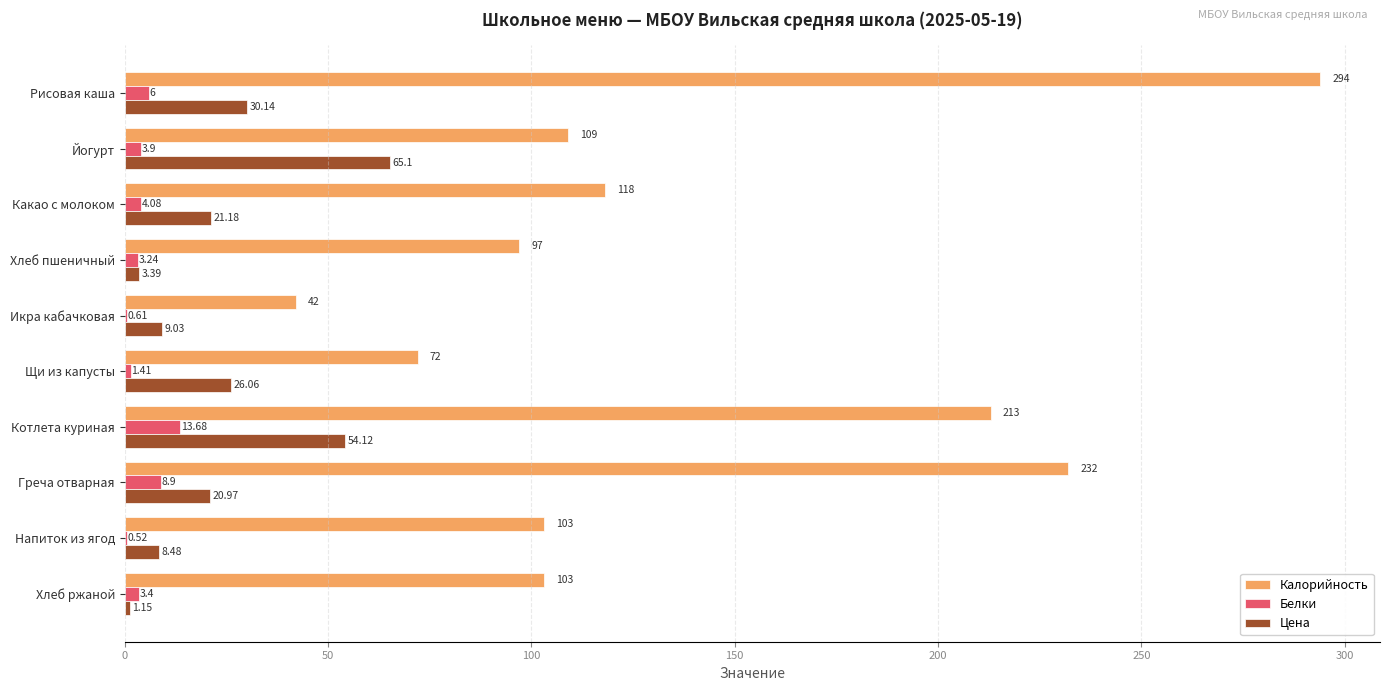

Which series changed the most between Котлета куриная and Напиток из ягод?

Калорийность